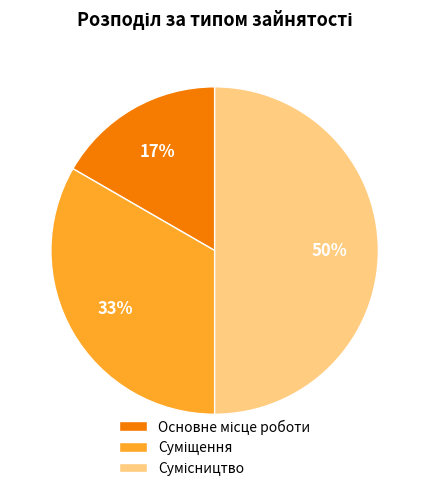

To the nearest percent, what is the difference between the largest and smallest slice percentages?

33%